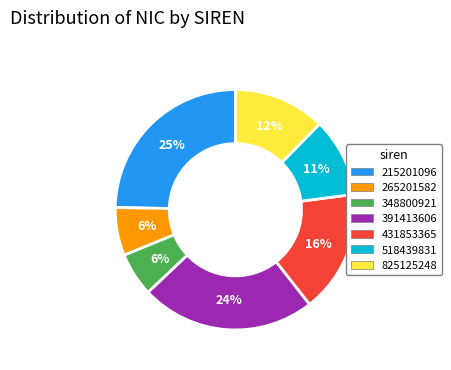

How many segments does this pie chart have?

7